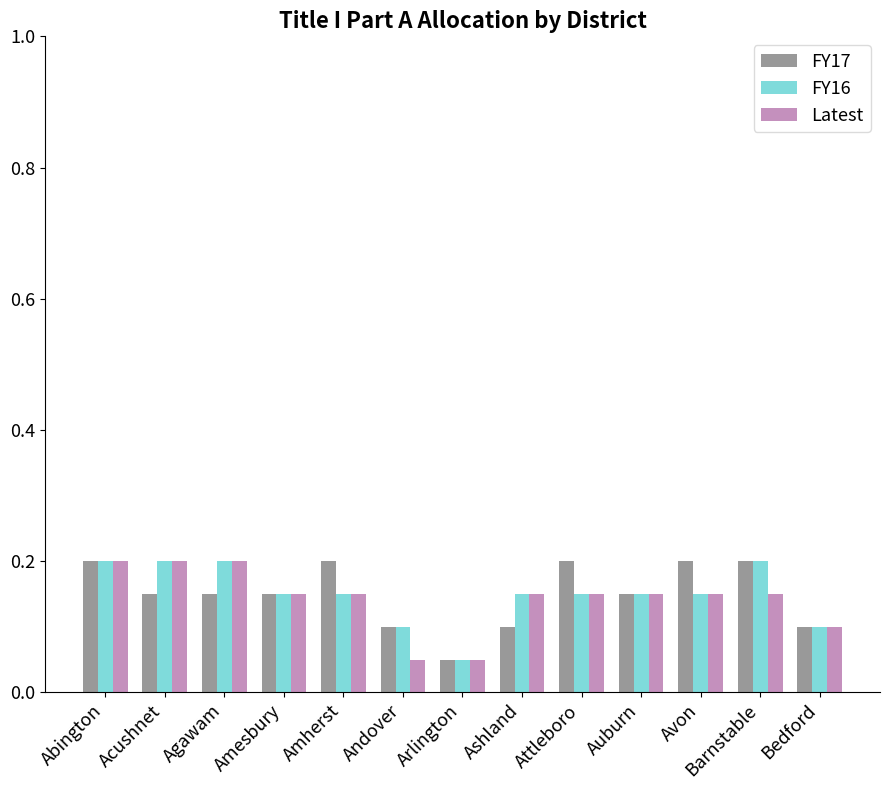

Which series changed the most between Acushnet and Andover?

Latest